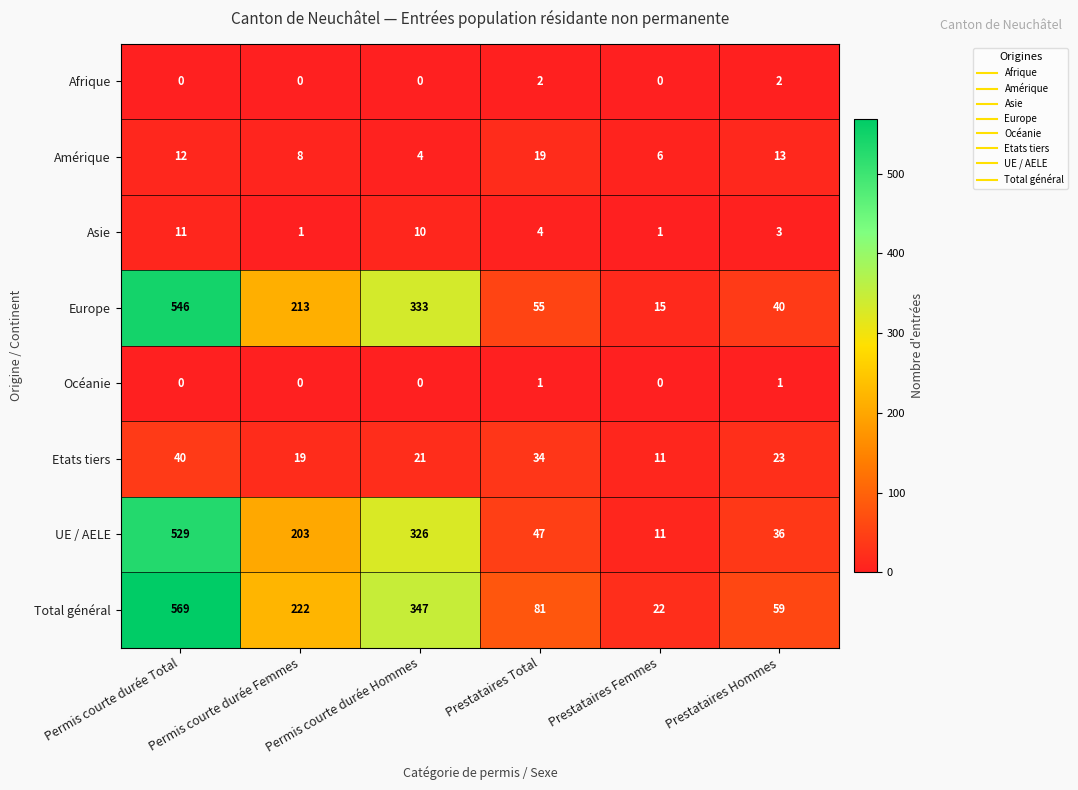

What is the maximum value shown in the chart?

569